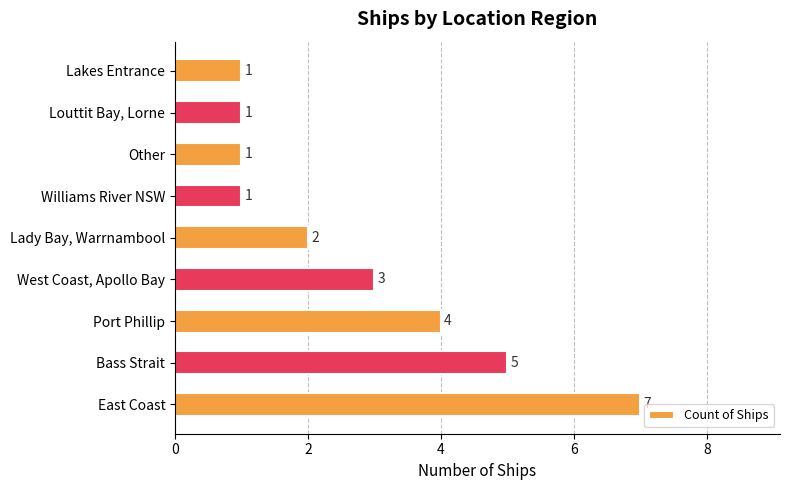

What is the difference between the second highest and second lowest values?

4